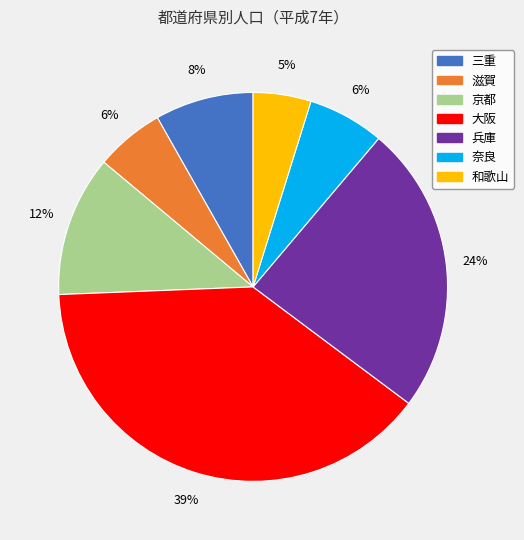

True or false: 兵庫 accounts for 24% of the total.

True